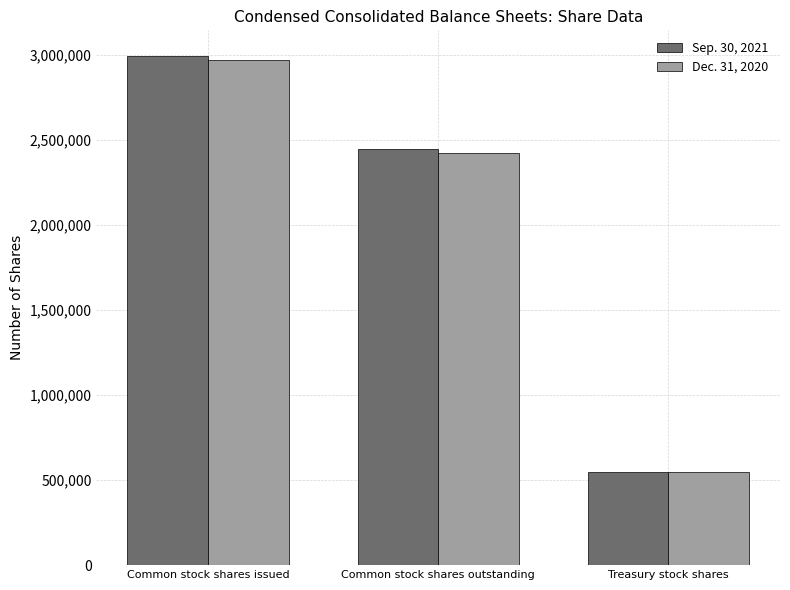

How many data points in Sep. 30, 2021 are less than 2445681?

1